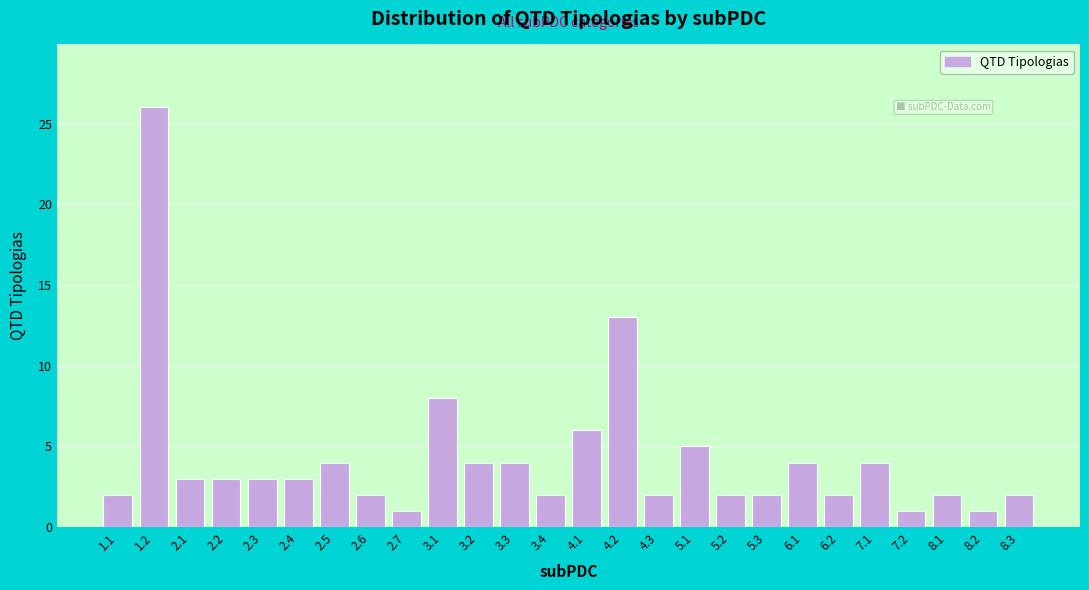

Reading left to right, what are all the values shown in this chart?

2	26	3	3	3	3	4	2	1	8	4	4	2	6	13	2	5	2	2	4	2	4	1	2	1	2